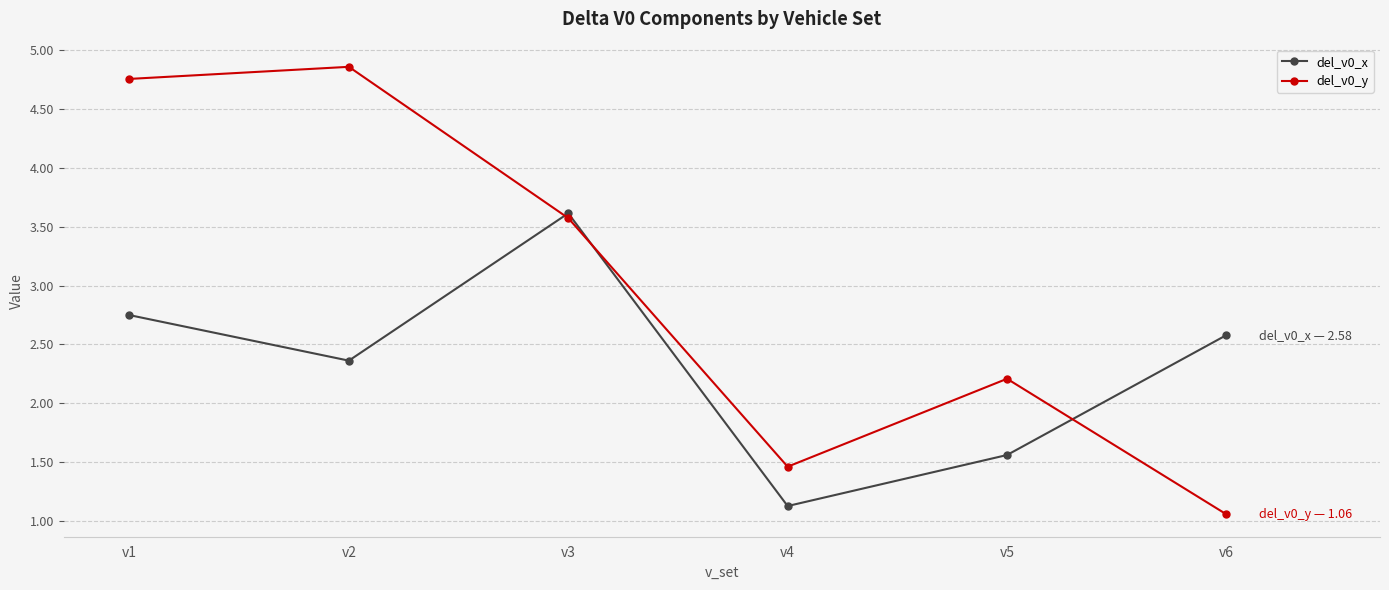

Where does the del_v0_x series first go above 2?

v1